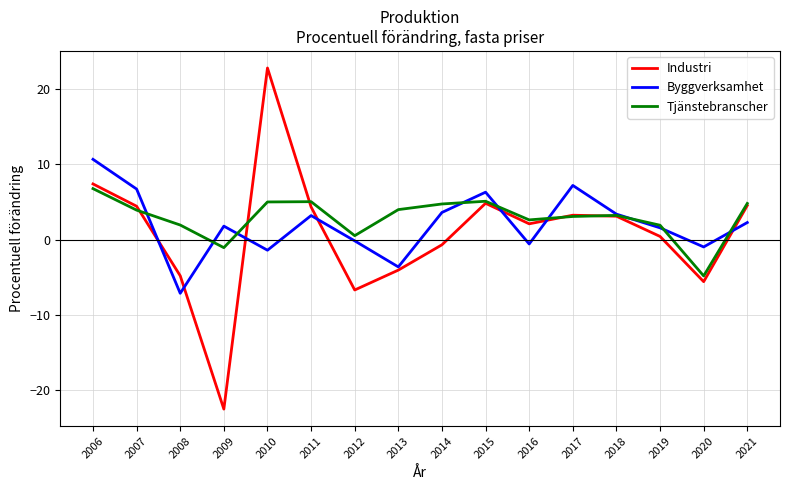

What value does the Industri series have at 2006?

7.4